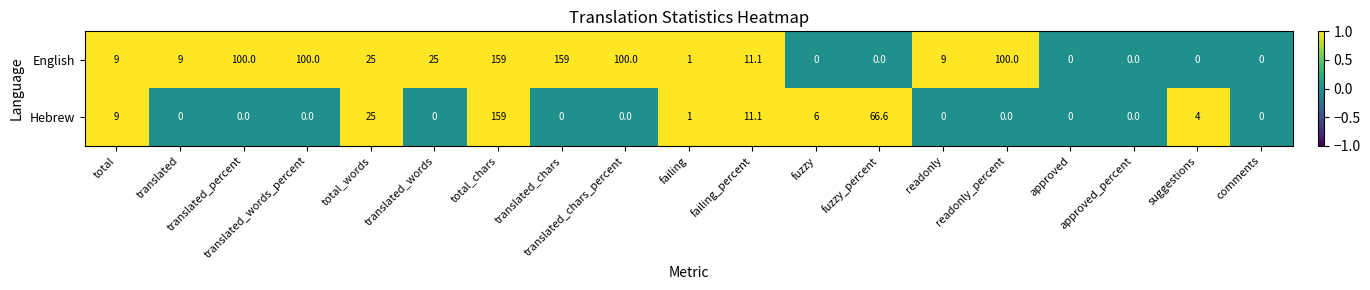

The Hebrew series shows 0.0 at readonly. True or false?

True